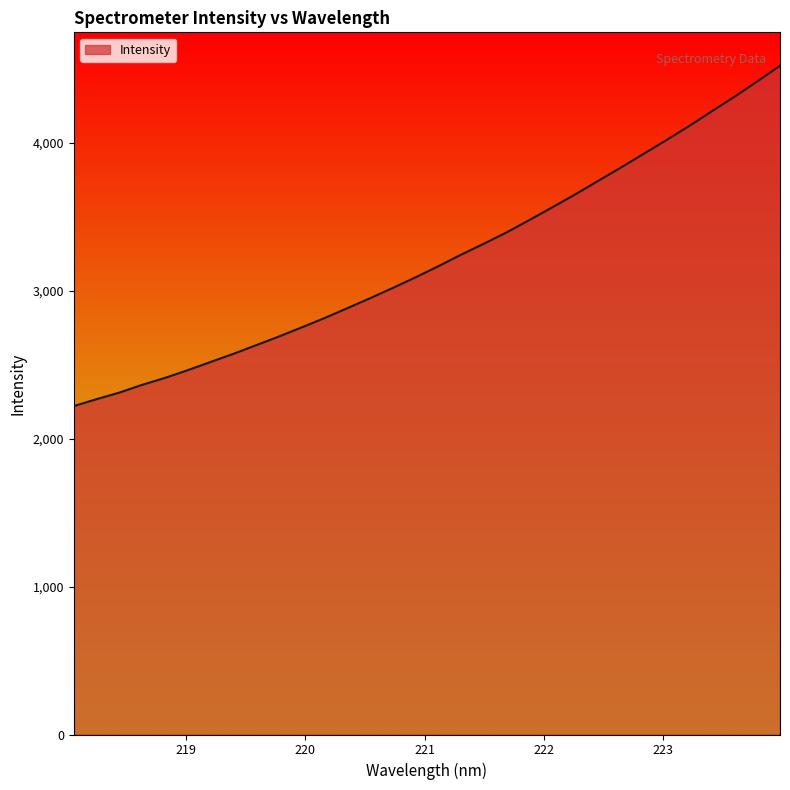

What is the maximum value shown in the chart?

4519.3